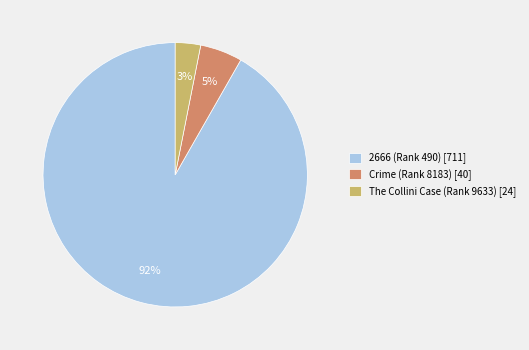

Which slice is the smallest?

The Collini Case (Rank 9633)